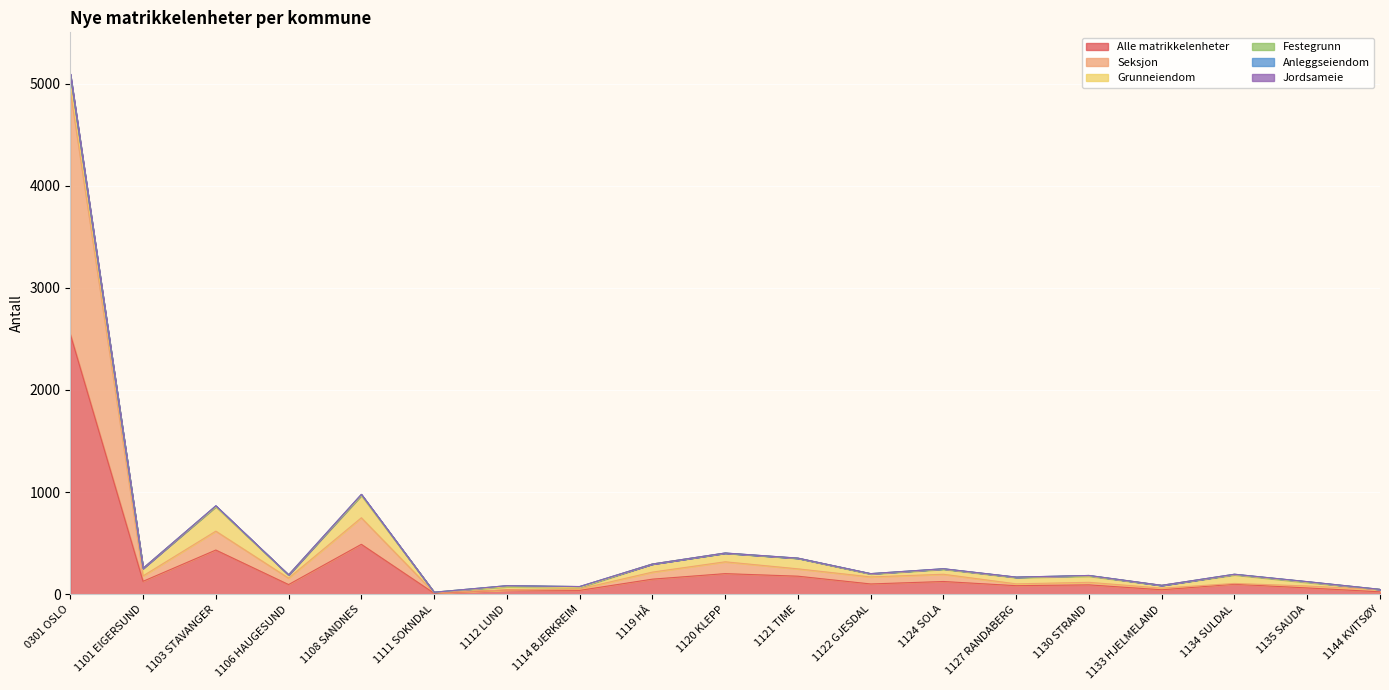

True or false: Alle matrikkelenheter has a value of 127 at 1101 EIGERSUND.

True